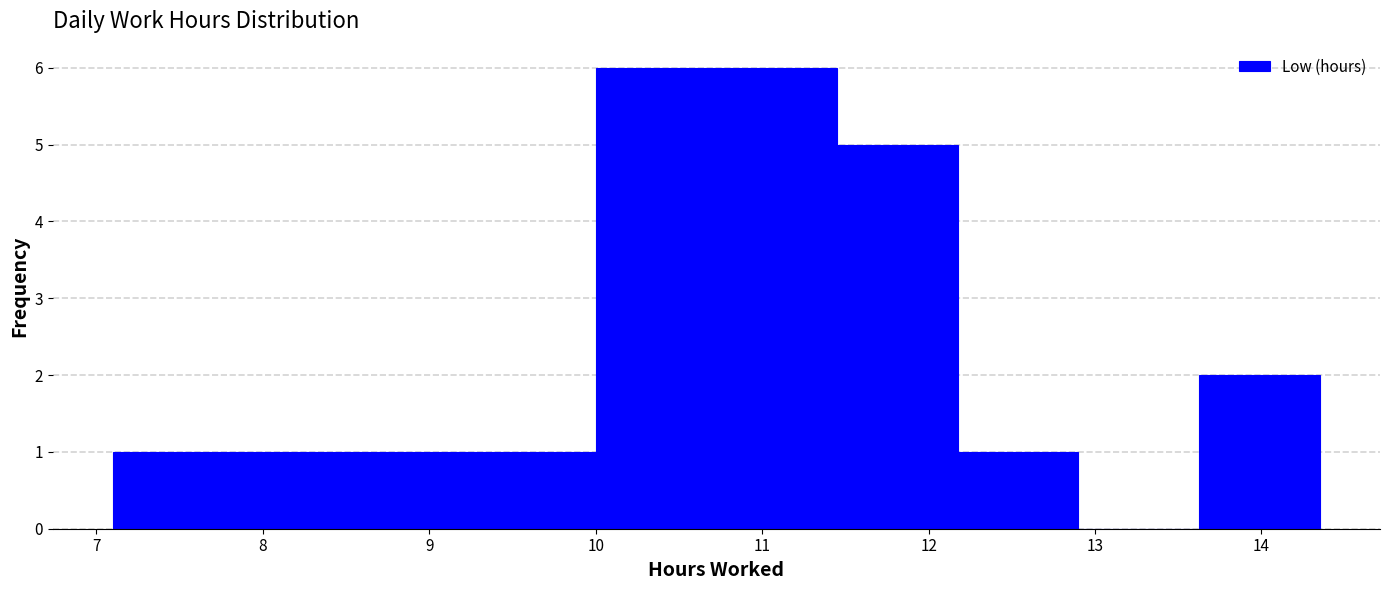

Reading left to right, list every bar in this chart as the range it spans on the x-axis followed by its height. Neither the bar edges nor the heights are printed on the chart, so give them approximately, as read against the axes.

7.1 to 7.8: 1
7.8 to 8.6: 1
8.6 to 9.3: 1
9.3 to 10.0: 1
10.0 to 10.7: 6
10.7 to 11.5: 6
11.5 to 12.2: 5
12.2 to 12.9: 1
12.9 to 13.6: 0
13.6 to 14.4: 2